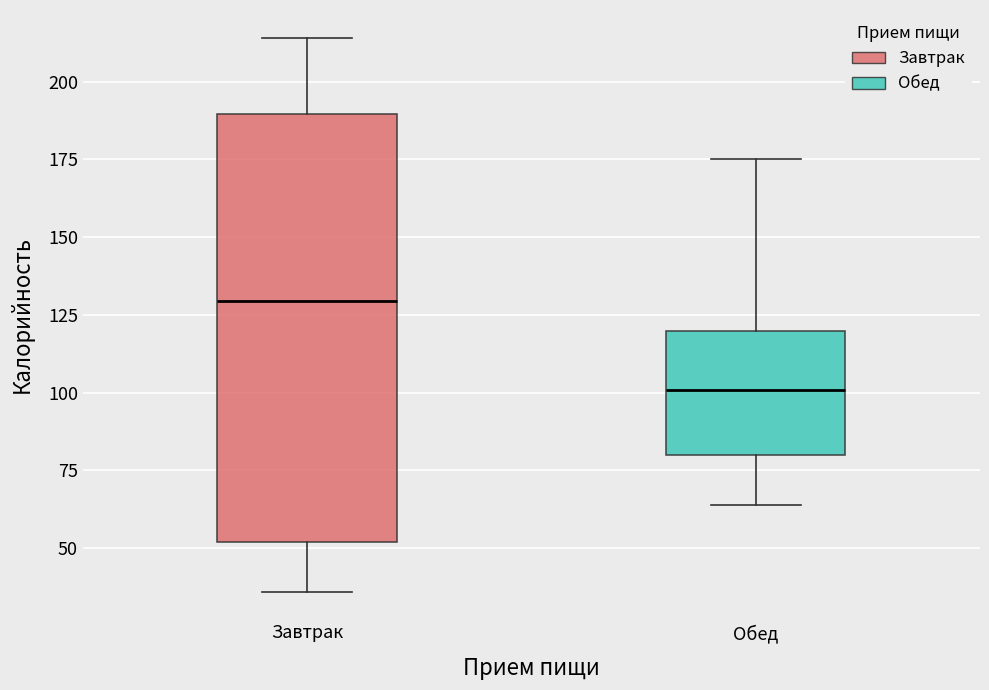

Which box is the tallest, from its lower edge to its upper edge?

Завтрак